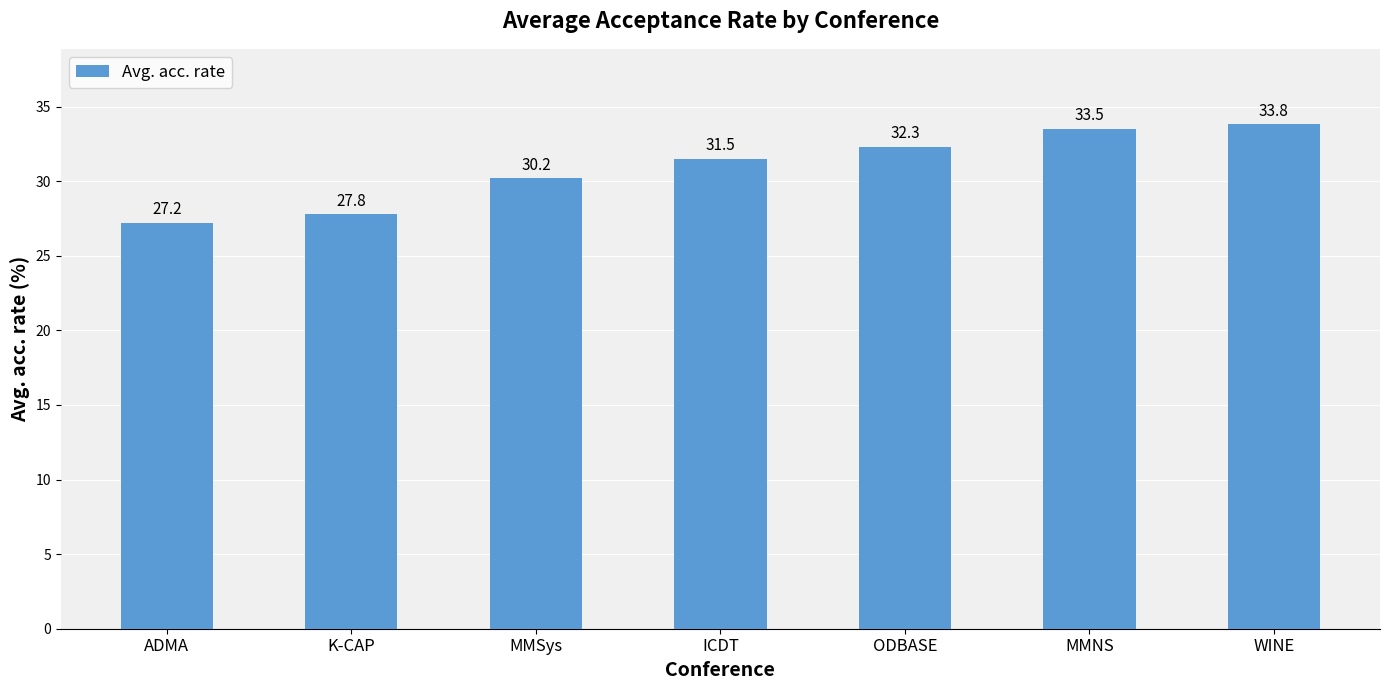

What is the minimum value shown in the chart?

27.2